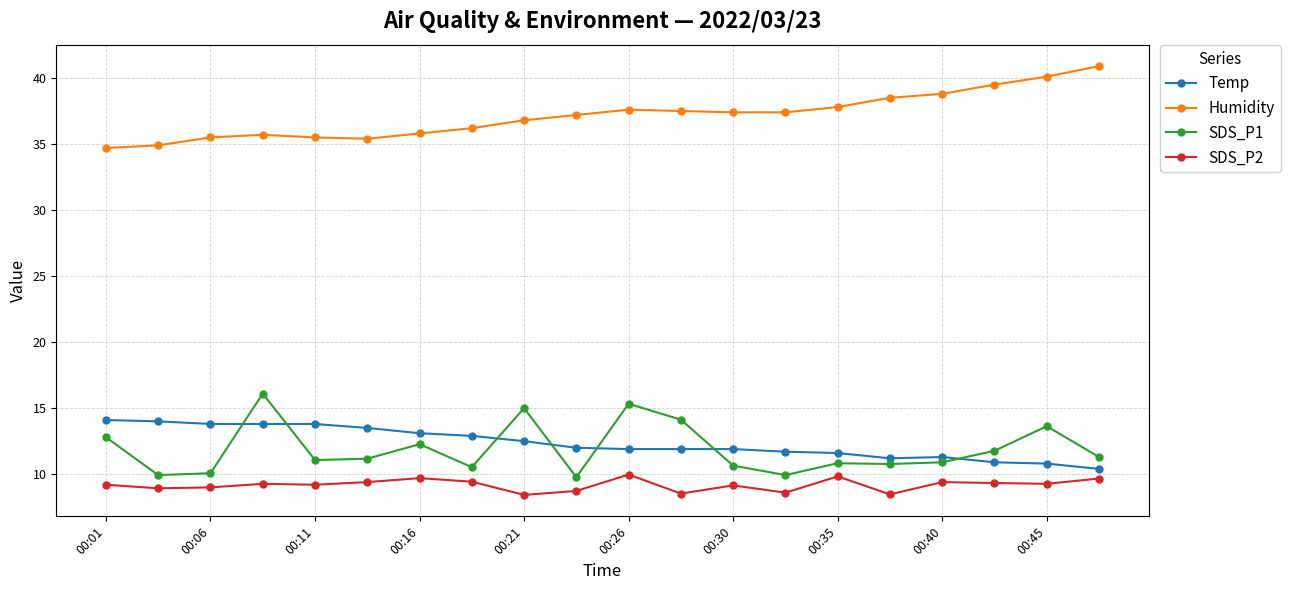

What are all the series names shown in the legend?

Temp, Humidity, SDS_P1, SDS_P2